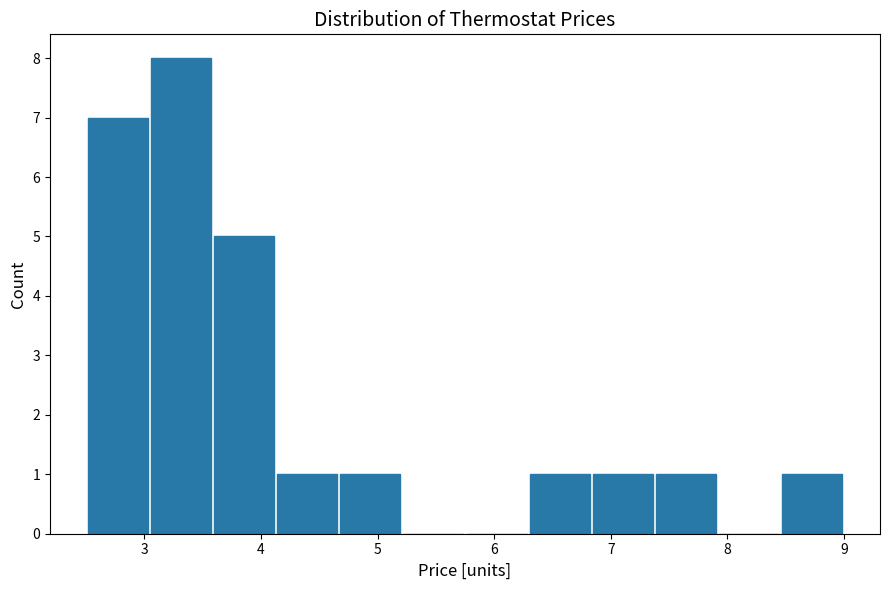

Over which range of the x-axis is the bar tallest?

3.0 to 3.6